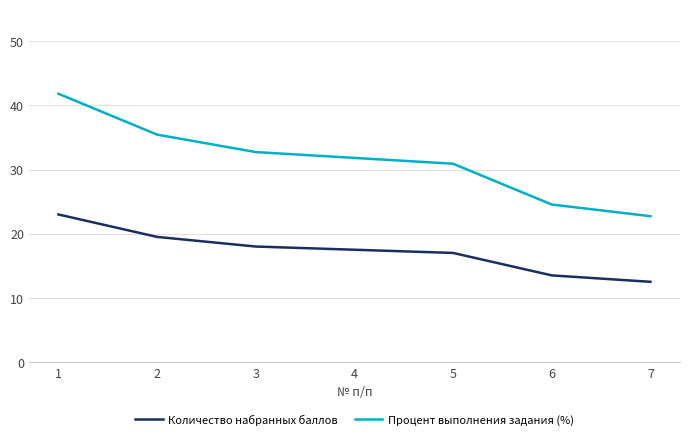

What is the lowest value of the Количество набранных баллов series?

12.5